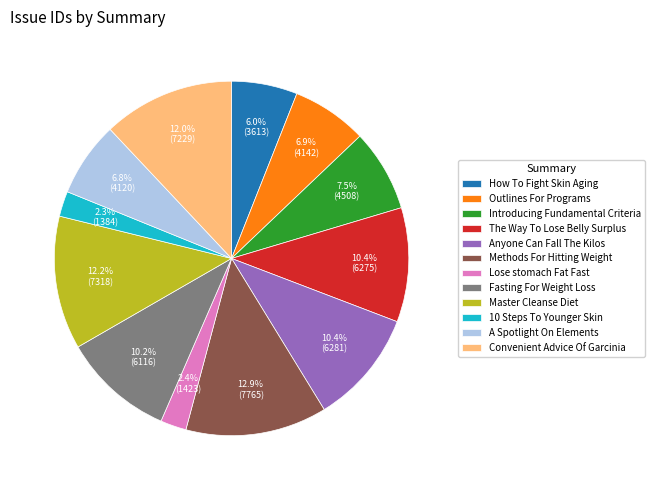

To the nearest percent, what is the difference between the largest and smallest slice percentages?

11%